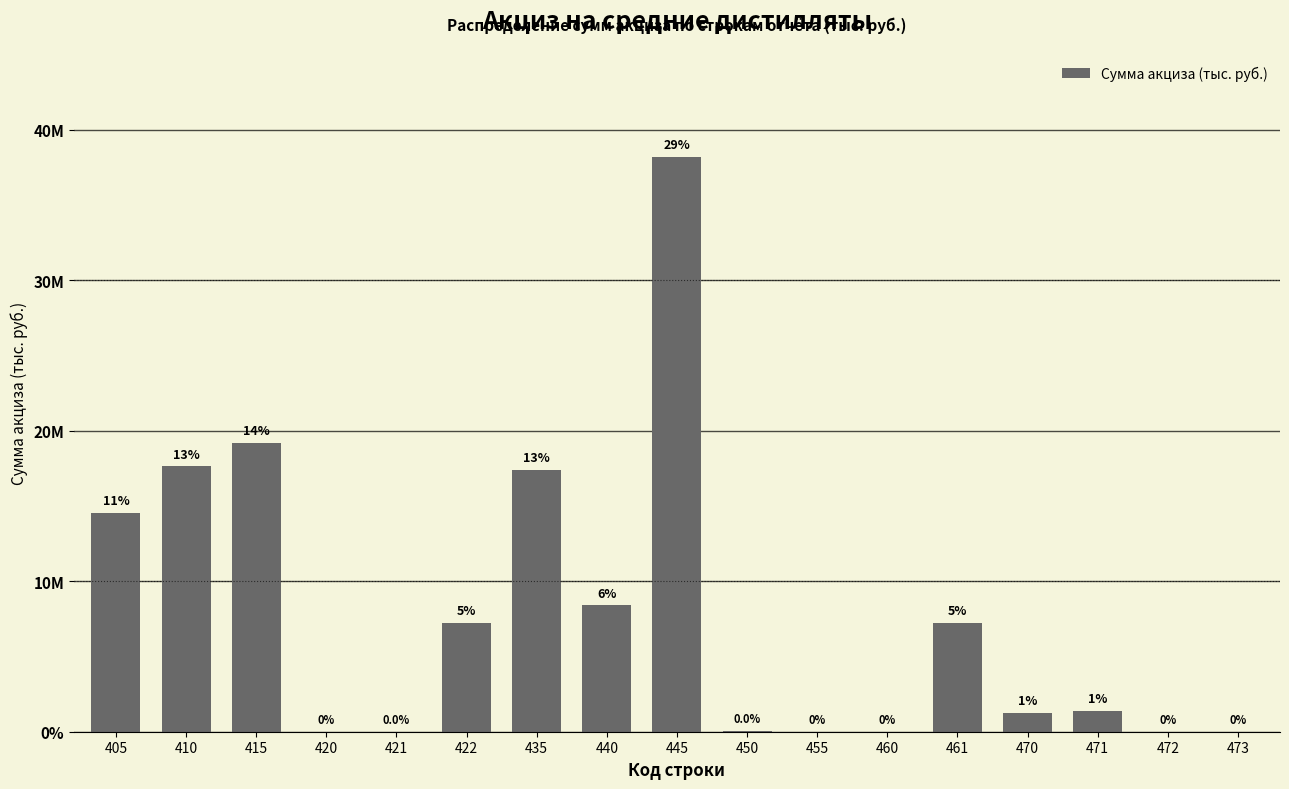

Are the bars horizontal?

No